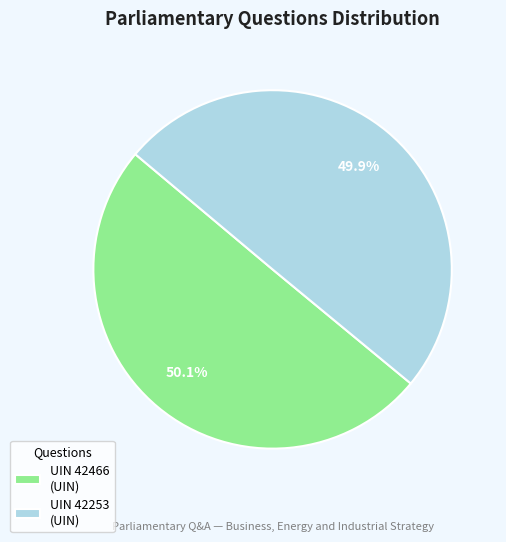

Does any single category account for the majority?

Yes